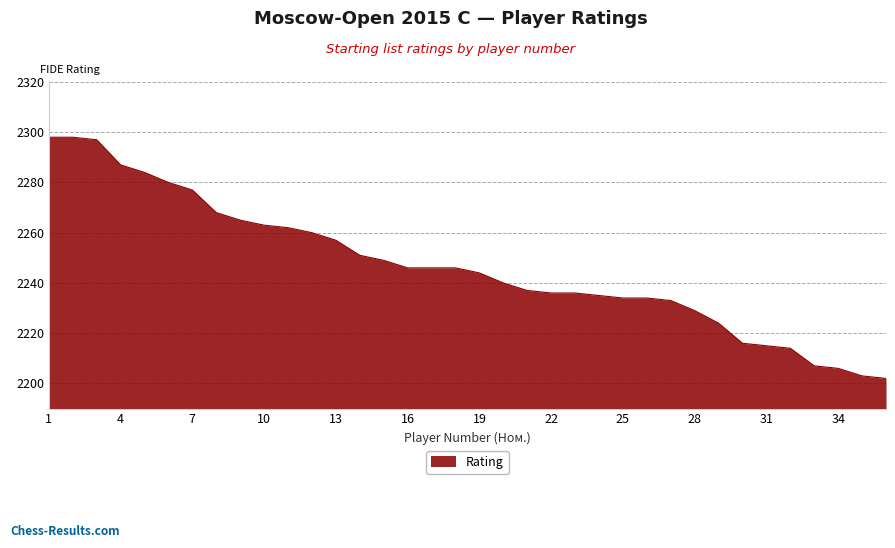

What is the greatest value displayed?

2298